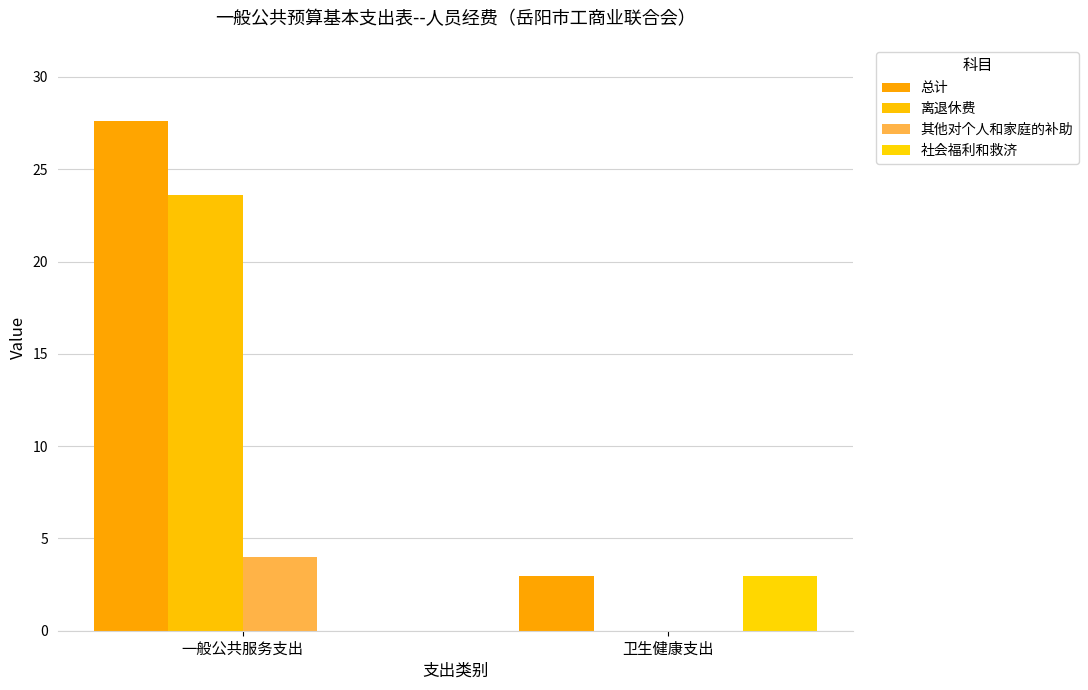

At how many categories does at least one series exceed 21?

1